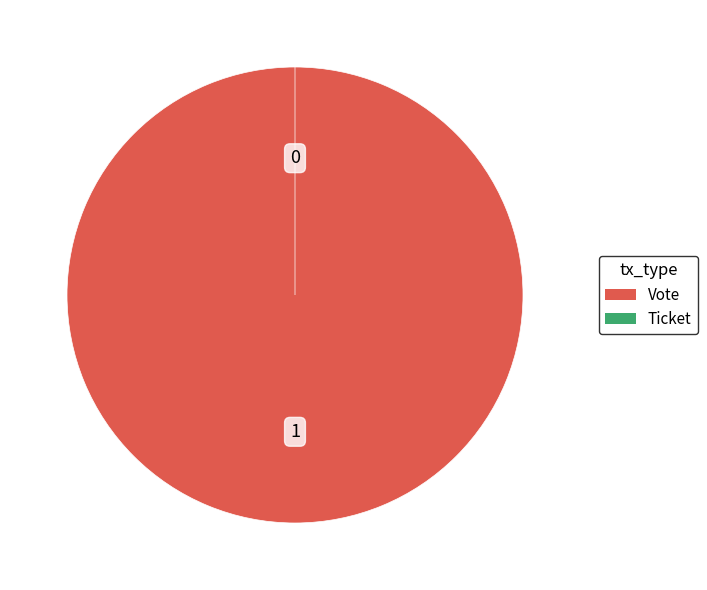

Which has a higher value, Vote or Ticket?

Vote